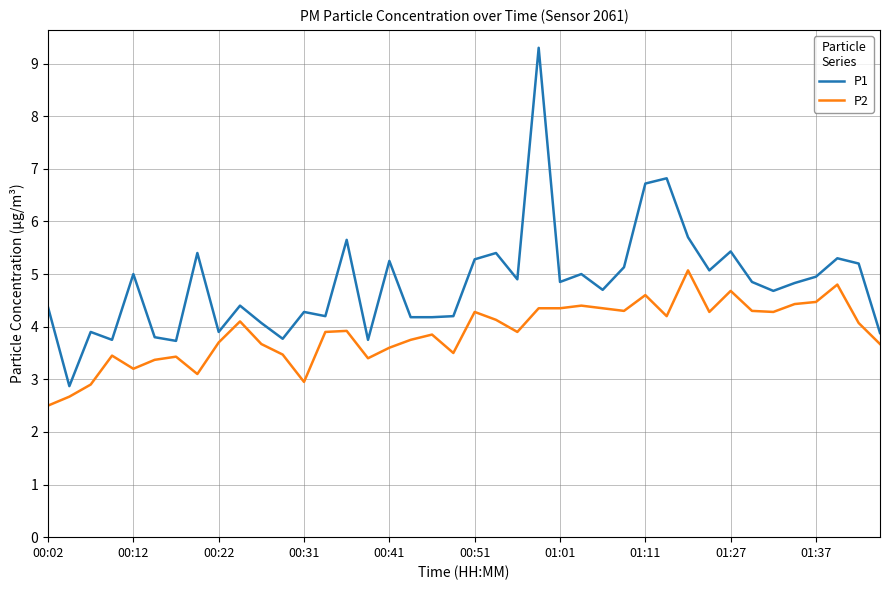

What is the minimum value shown in the chart?

2.5